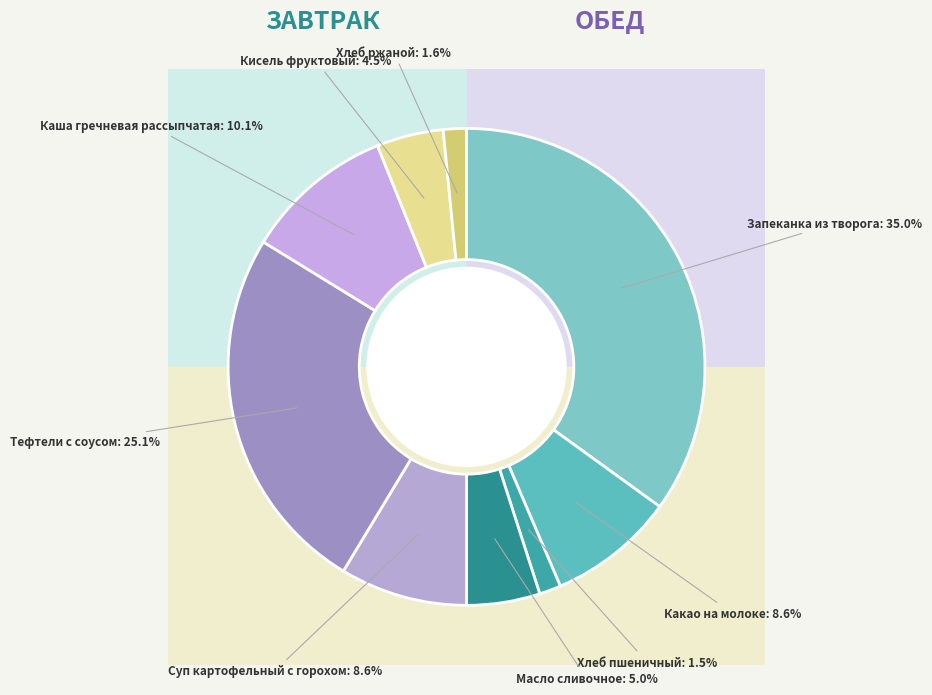

To the nearest percent, what percentage of the pie is Кисель фруктовый?

5%